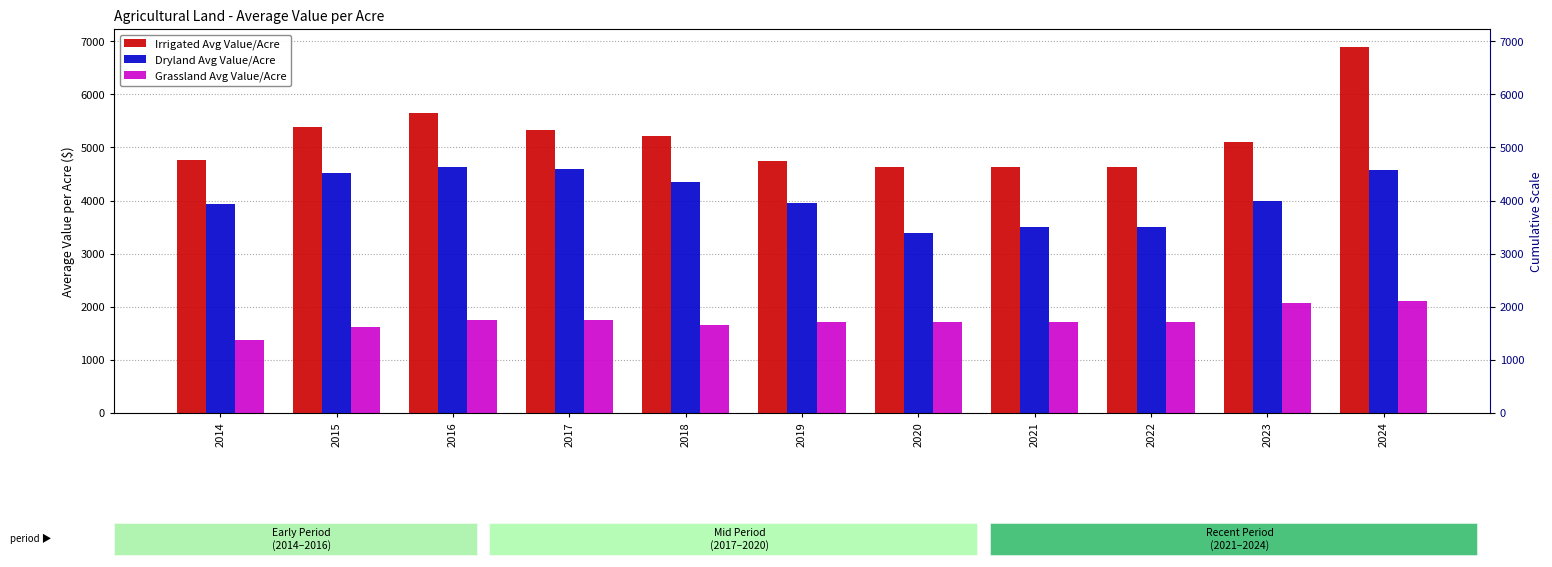

Reading left to right, transcribe all the data shown in this chart.

Irrigated Avg Value/Acre: 2014=4768.8	2015=5390.6	2016=5646.0	2017=5326.0	2018=5216.2	2019=4748.6	2020=4634.5	2021=4636.6	2022=4637.6	2023=5101.5	2024=6885.3
Dryland Avg Value/Acre: 2014=3937.6	2015=4520.6	2016=4639.4	2017=4591.3	2018=4341.3	2019=3952.1	2020=3395.0	2021=3497.0	2022=3494.5	2023=3983.1	2024=4576.2
Grassland Avg Value/Acre: 2014=1373.5	2015=1616.5	2016=1750.1	2017=1748.9	2018=1664.9	2019=1710.2	2020=1709.9	2021=1716.1	2022=1716.3	2023=2069.8	2024=2106.3